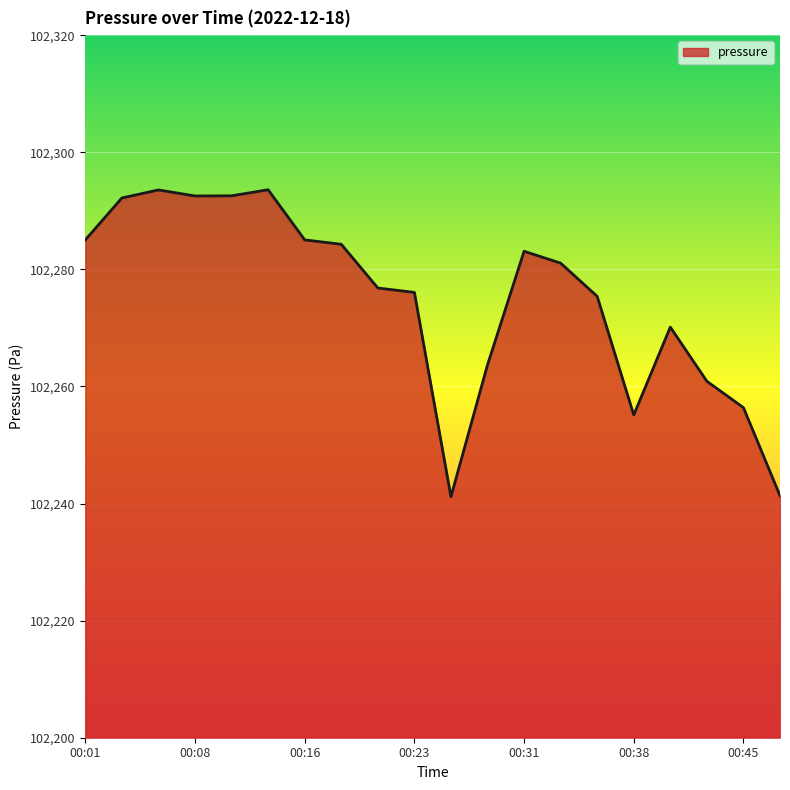

How many lines are shown in the chart?

1